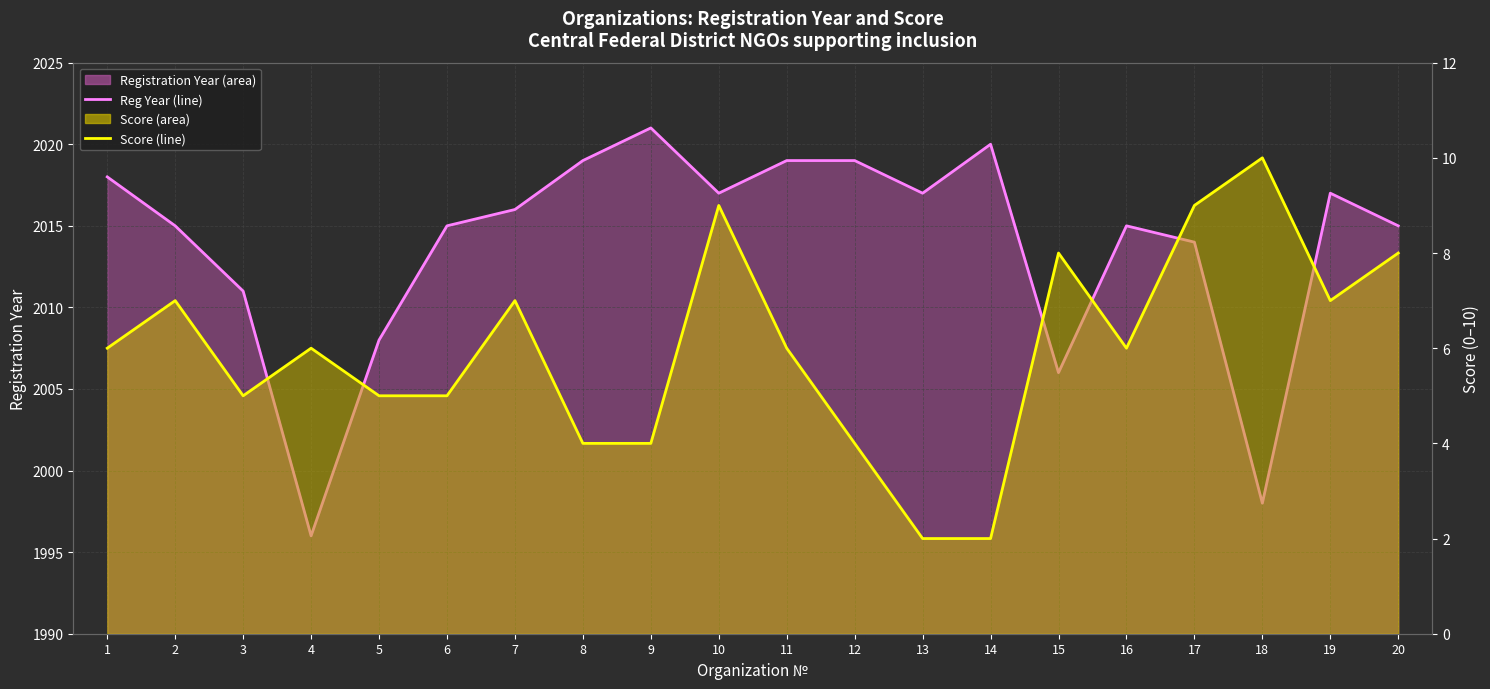

True or false: Reg Year (line) has more than 1 points higher than both neighbors.

True